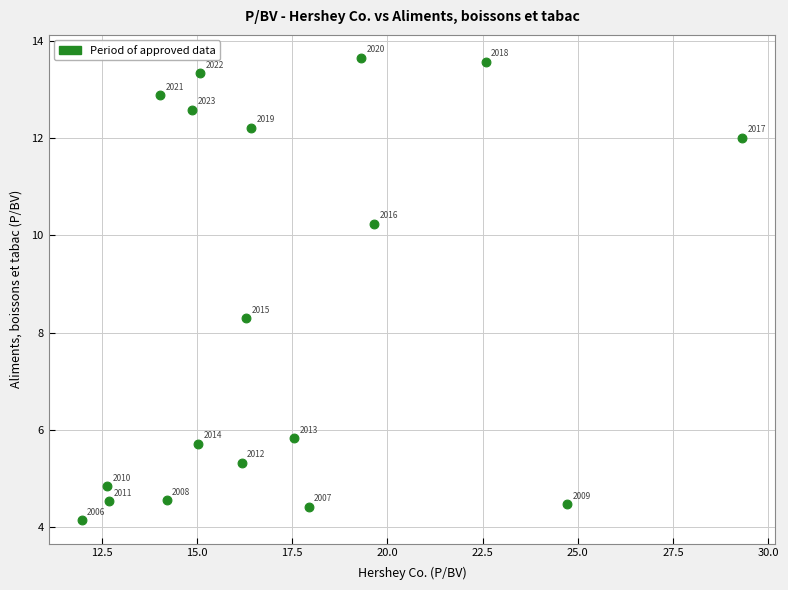

What is the range of Y values (max minus min)?

9.5